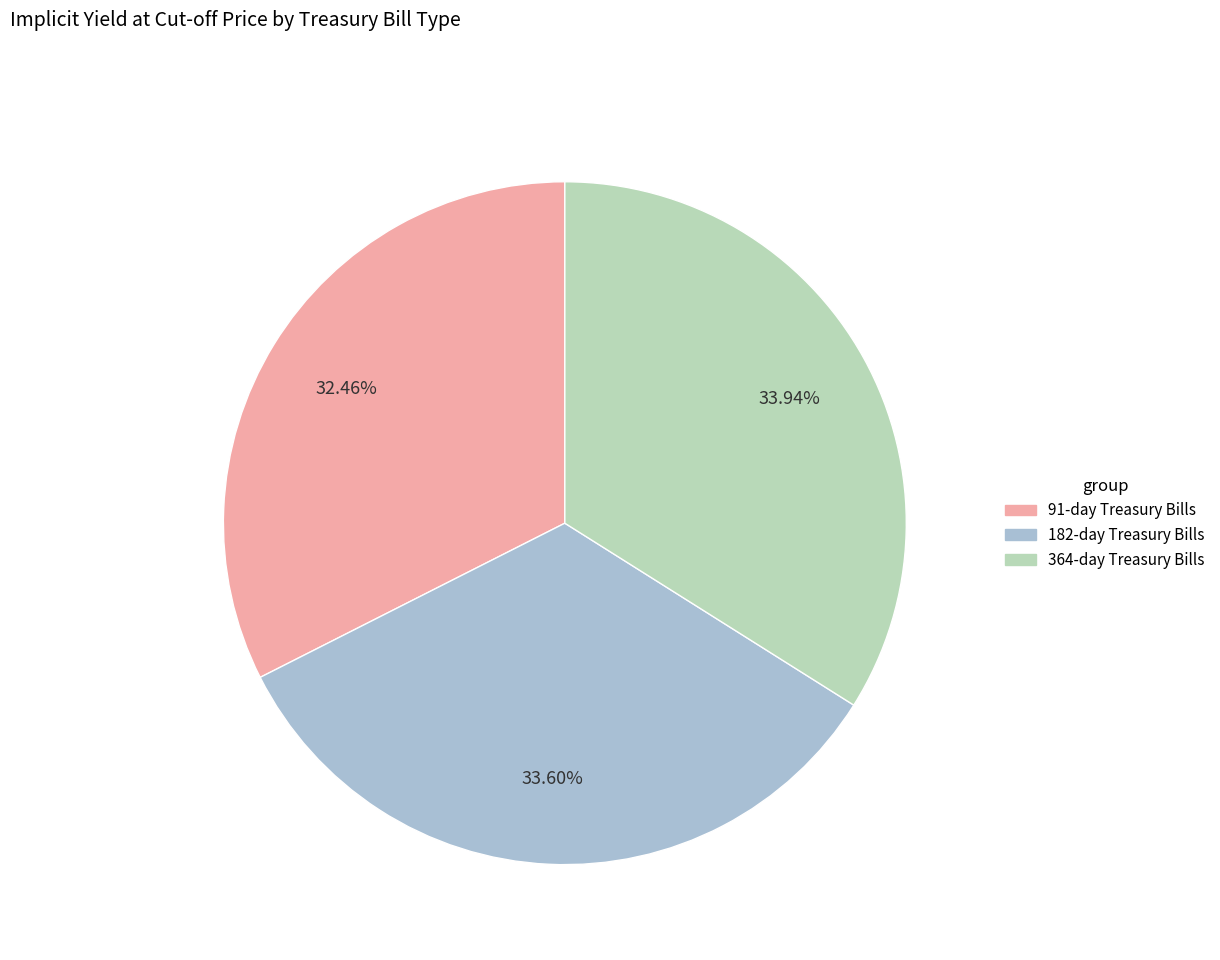

What is the ratio of the value at 91-day Treasury Bills to the value at 182-day Treasury Bills?

1.0